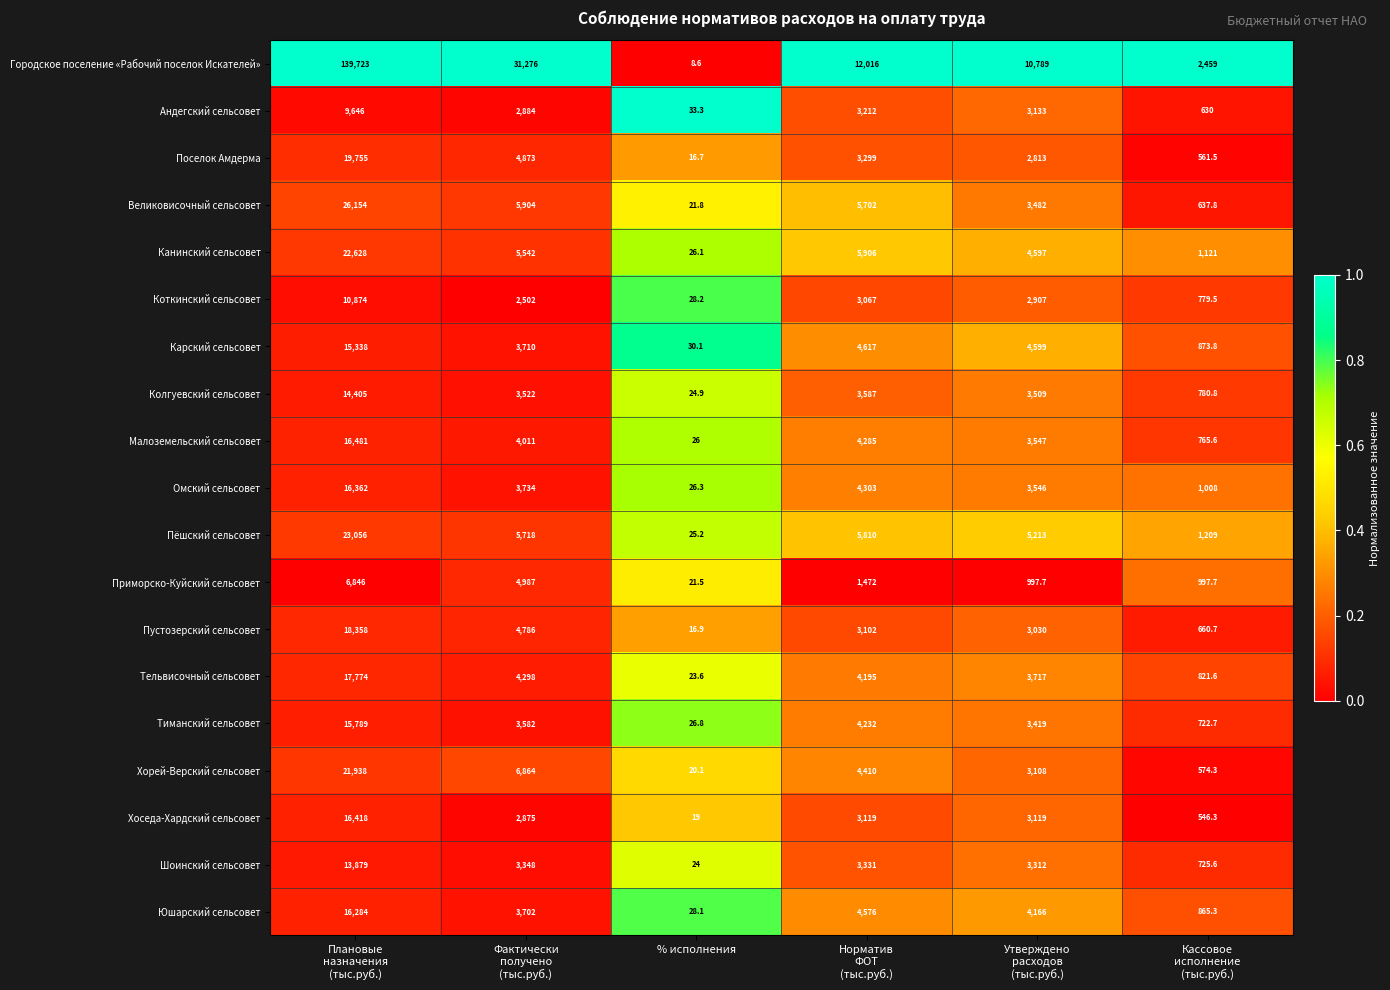

What is the minimum value for Пустозерский сельсовет?

16.9